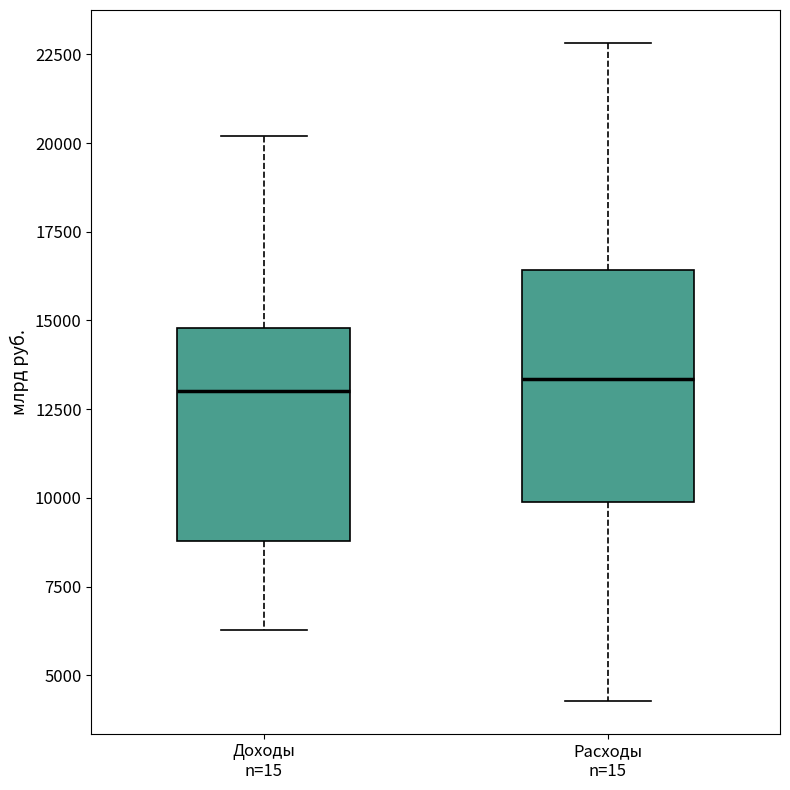

Reading left to right, transcribe this box plot: for each box, give where its median line is, the range the box spans, and where its two whiskers end, as read against the y-axis. The values are not printed on the chart, so give them approximately, as read against the axis.

Доходы n=15: median 13000, box 9000 to 15000, whiskers 6500 to 20000
Расходы n=15: median 13500, box 10000 to 16500, whiskers 4500 to 23000